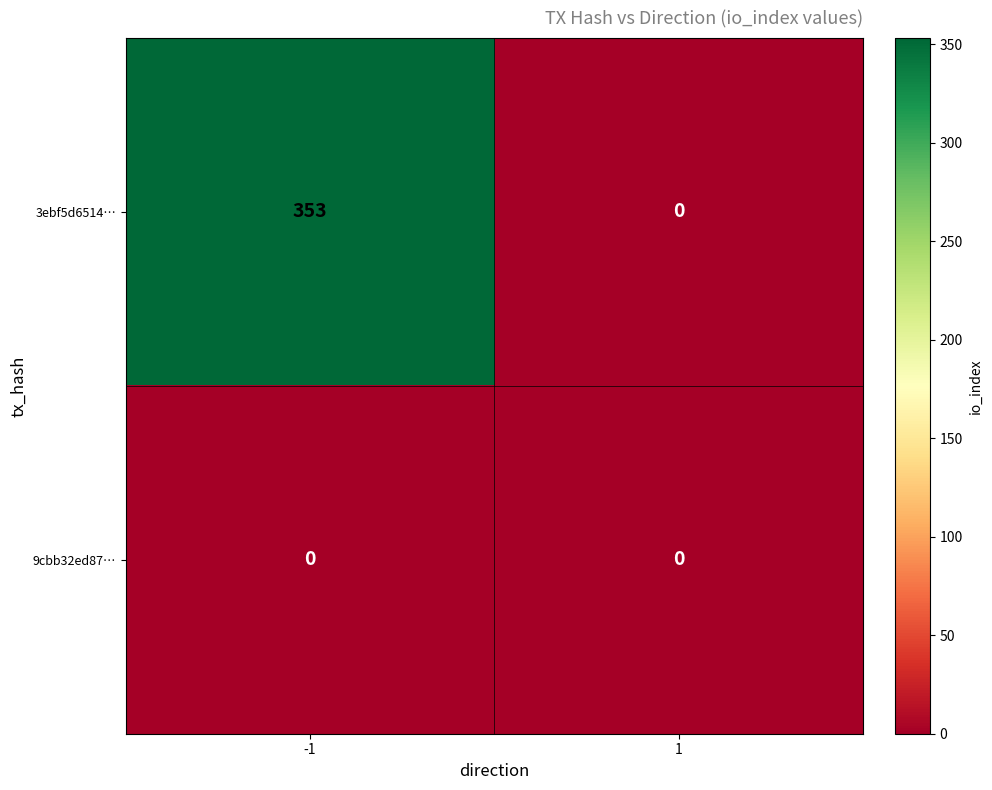

What is the highest value of the 3ebf5d6514… series?

353